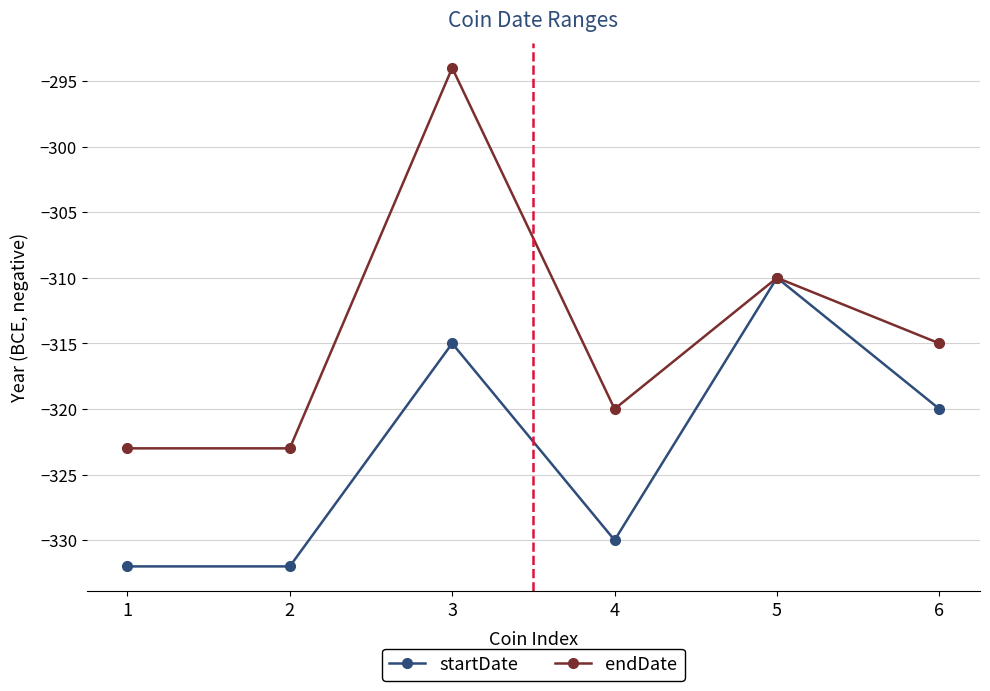

What is the approximate value of endDate at 4?

-320